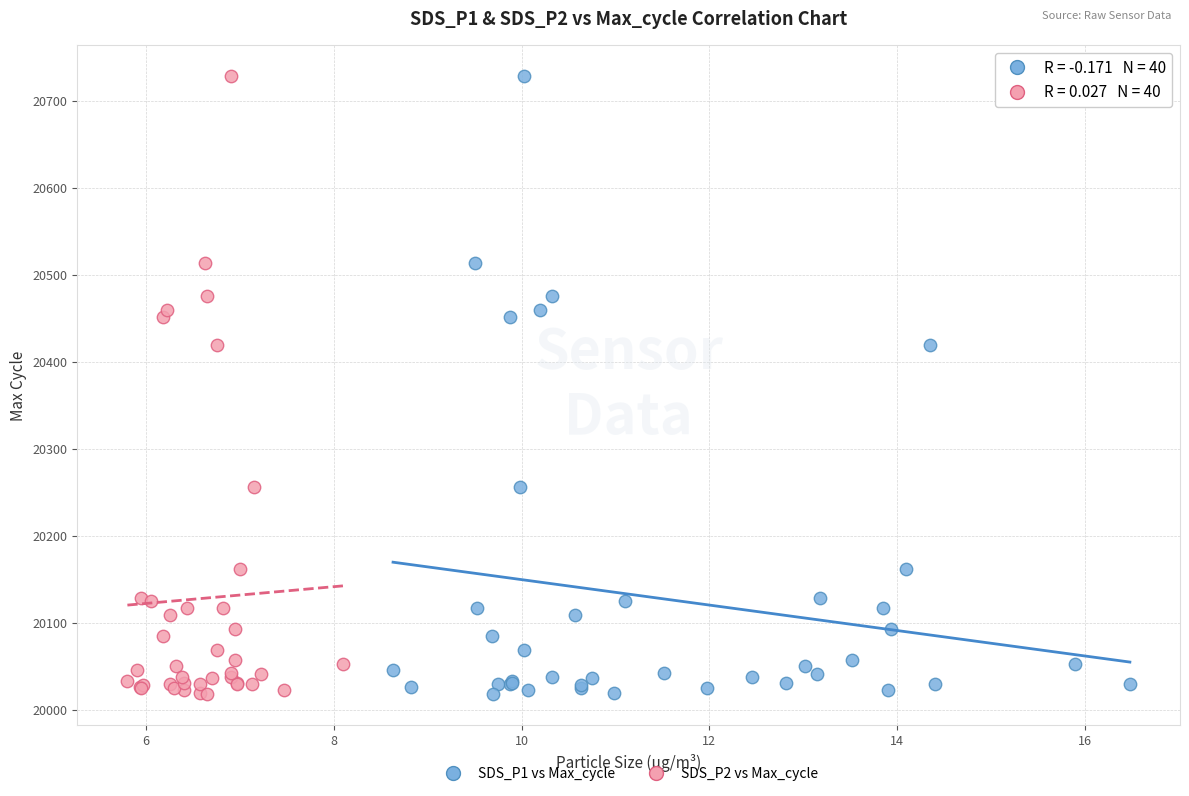

What are all the series names shown in the legend?

SDS_P1 vs Max_cycle, SDS_P2 vs Max_cycle